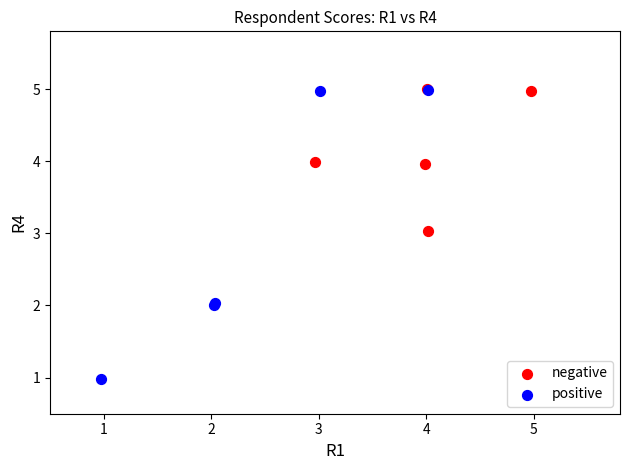

Which series has the largest Y range (max minus min)?

positive